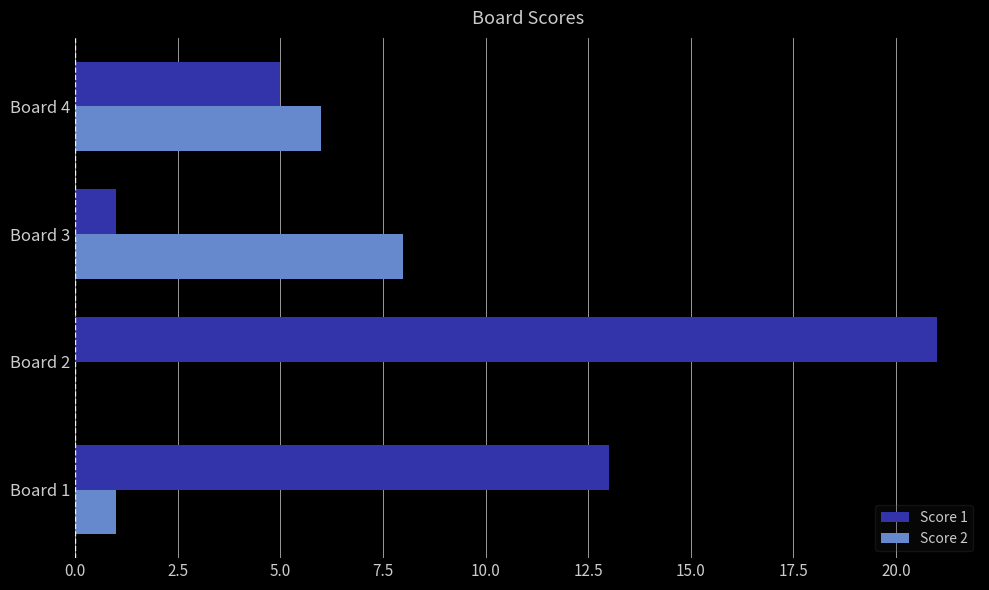

Is it true that Score 2 equals 2 at Board 4?

False